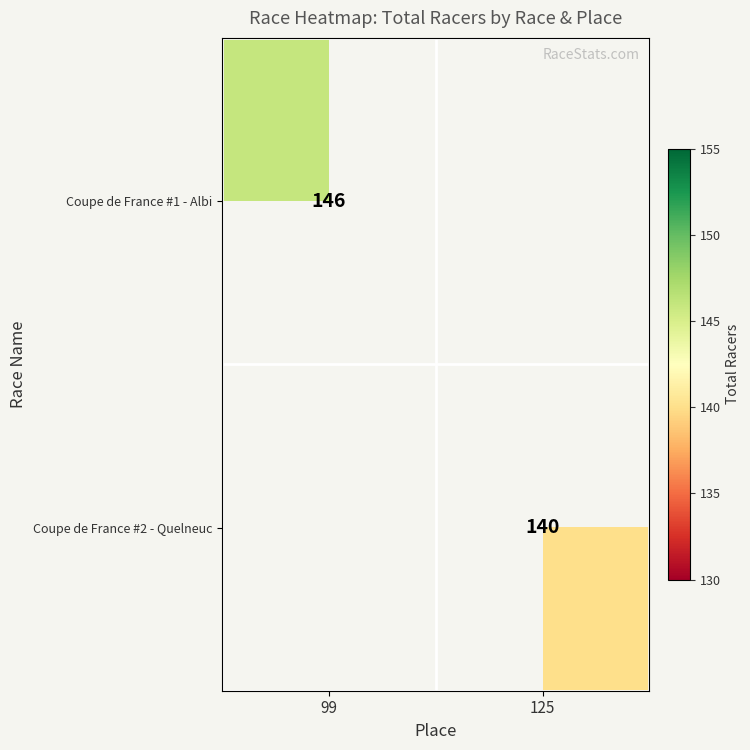

The Coupe de France #2 - Quelneuc series shows 91 at 125. True or false?

False